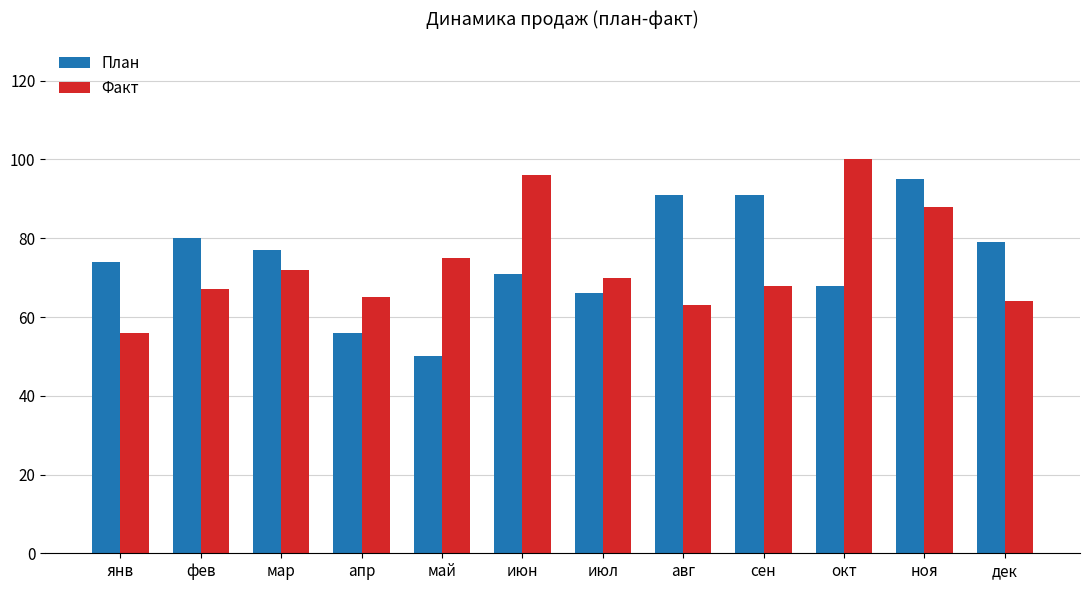

At авг, list the series in order from largest to smallest.

План, Факт